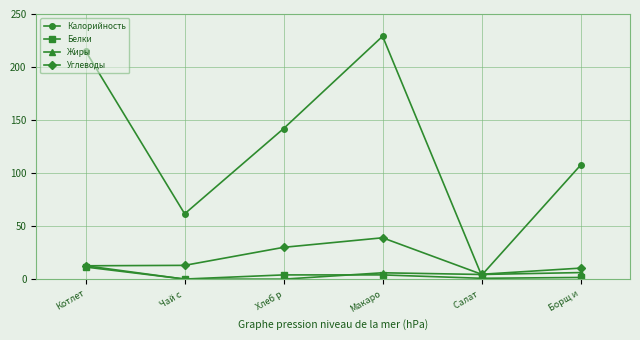

What is the spread (max minus min) of values at Котлет?

203.5